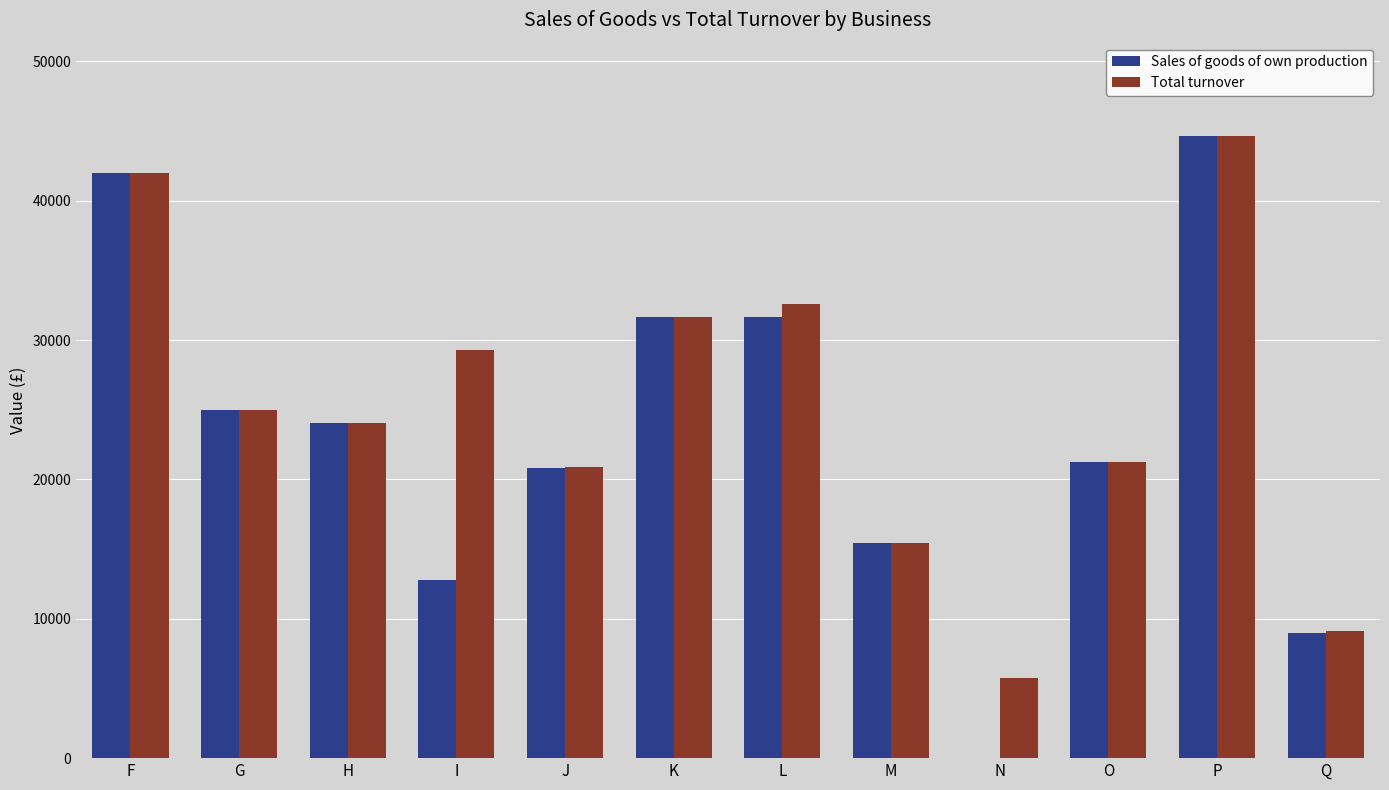

How many groups of bars are there?

12